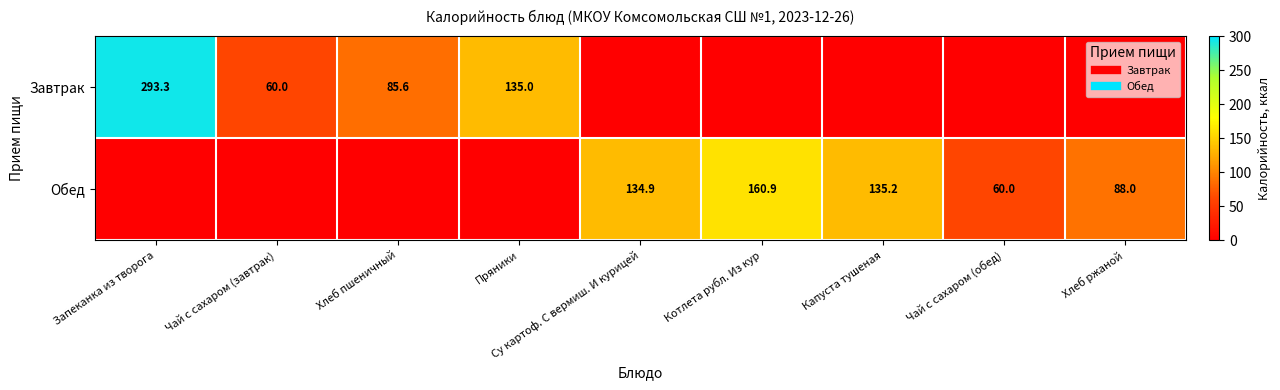

Rank the series at Су картоф. С вермиш. И курицей from highest to lowest value.

Обед, Завтрак